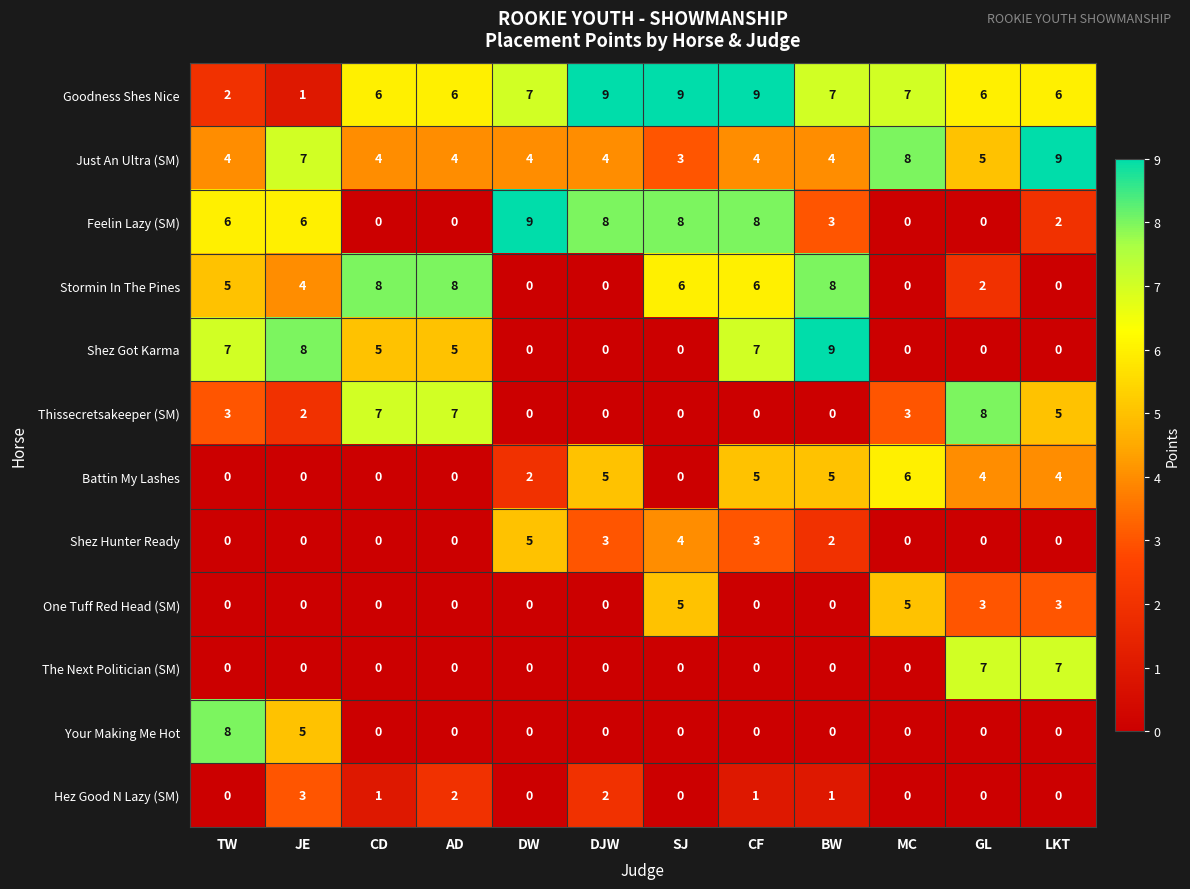

What is the sum of all Shez Hunter Ready values?

17